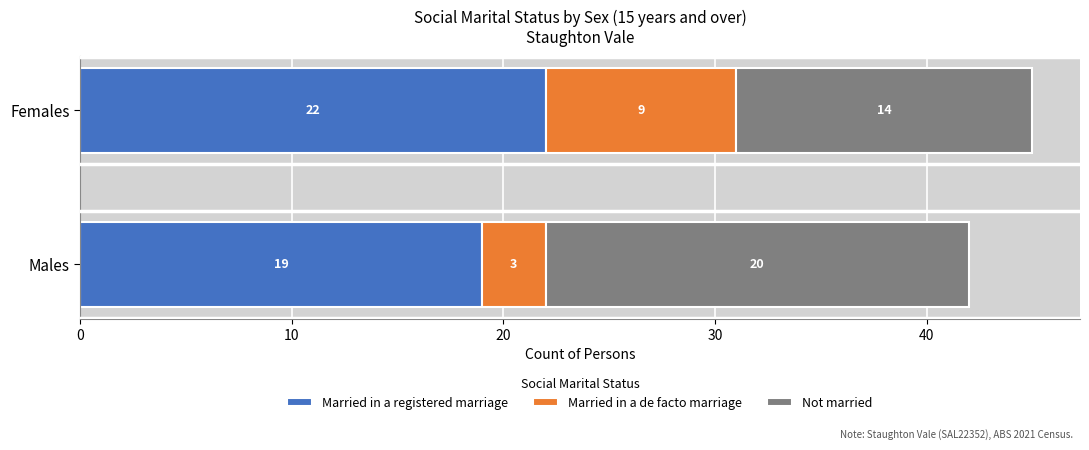

Read the Married in a registered marriage value at Males.

19